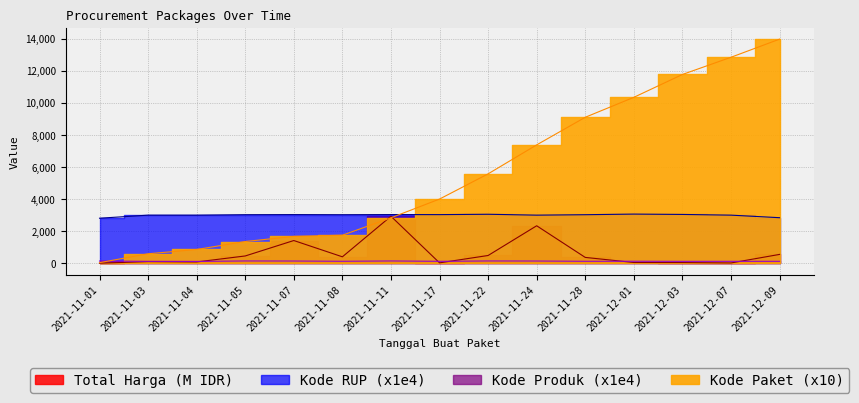

True or false: Kode RUP and Total Harga intersect in this chart.

False